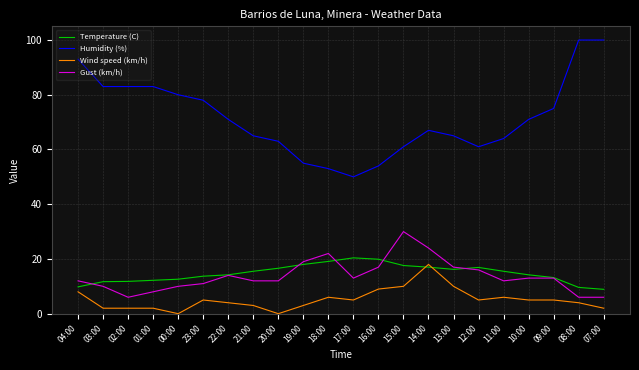

The Humidity (%) series shows 34.9 at 22:00. True or false?

False